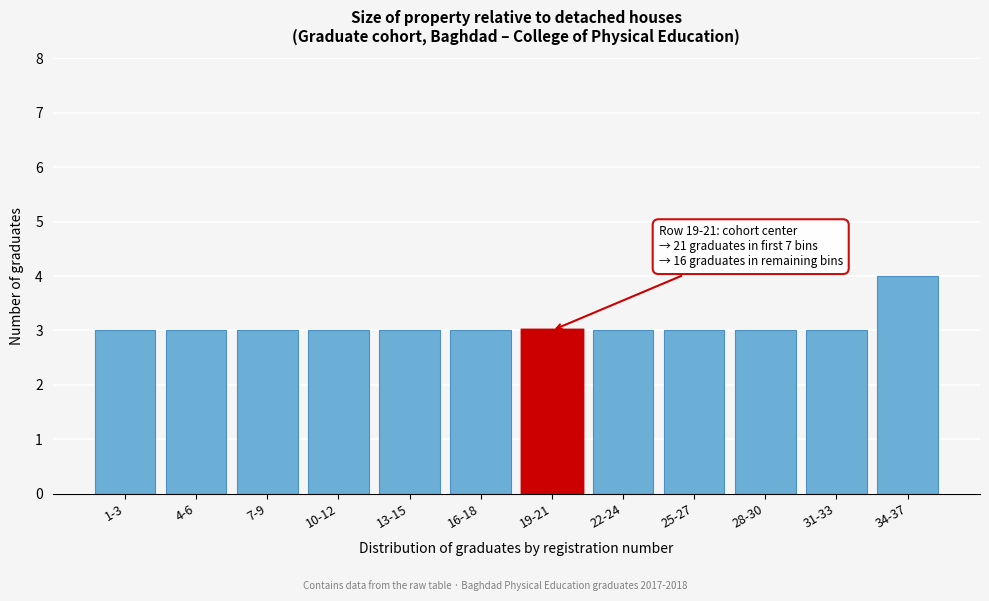

Reading right to left, transcribe all the data shown in this chart.

4	3	3	3	3	3	3	3	3	3	3	3